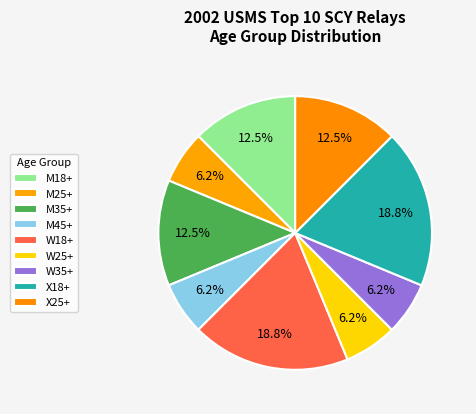

Does any single category account for the majority?

No